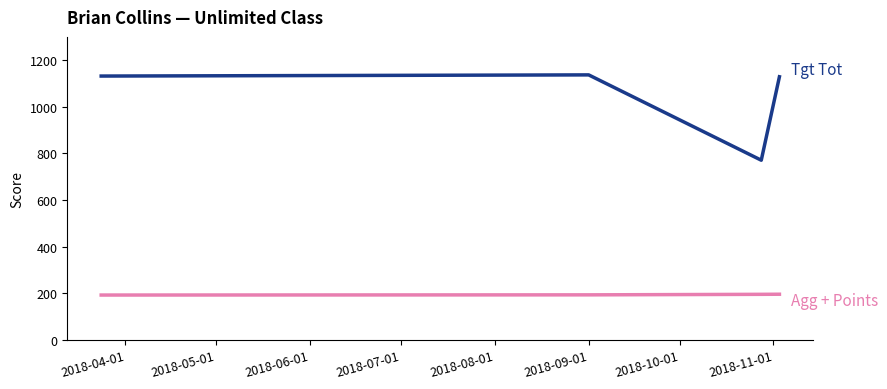

What is the minimum value shown in the chart?

192.7